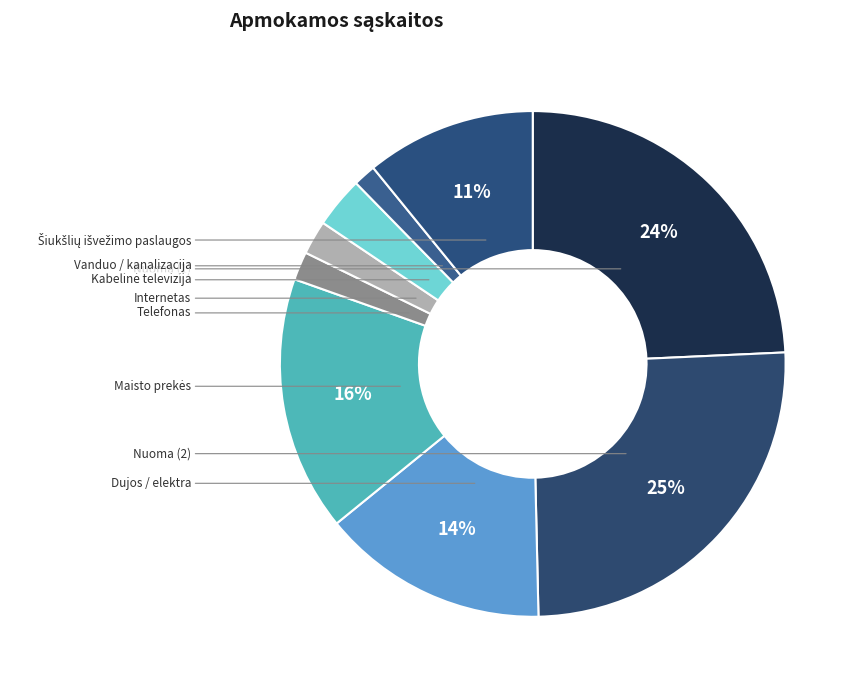

Does any single category account for the majority?

No